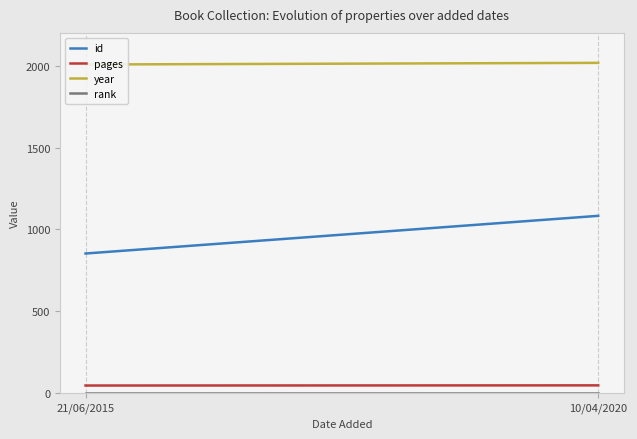

The year series shows 3102 at 10/04/2020. True or false?

False